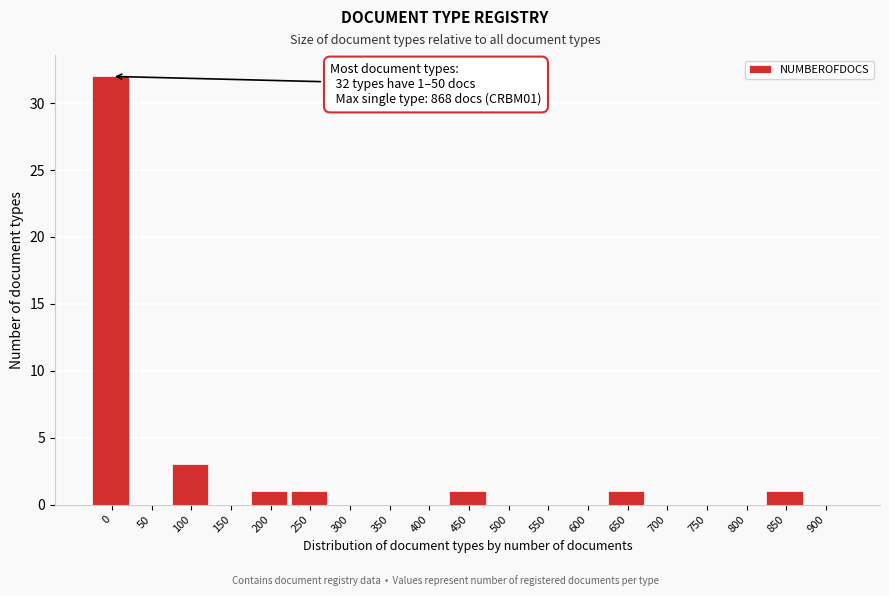

Reading right to left, list all the values displayed in this chart.

900=0	850=1	800=0	750=0	700=0	650=1	600=0	550=0	500=0	450=1	400=0	350=0	300=0	250=1	200=1	150=0	100=3	50=0	0=32